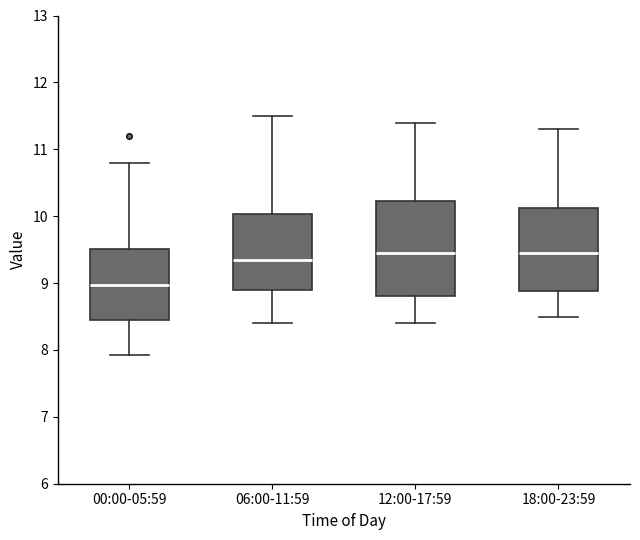

Reading left to right, read every box against the y-axis: the position of its median line, the range the box covers, and the ends of its whiskers. The values are not printed on the chart, so give them approximately, as read against the axis.

00:00-05:59: median 9.0, box 8.5 to 9.5, whiskers 7.9 to 10.8
06:00-11:59: median 9.4, box 8.9 to 10.0, whiskers 8.4 to 11.5
12:00-17:59: median 9.5, box 8.8 to 10.2, whiskers 8.4 to 11.4
18:00-23:59: median 9.5, box 8.9 to 10.1, whiskers 8.5 to 11.3